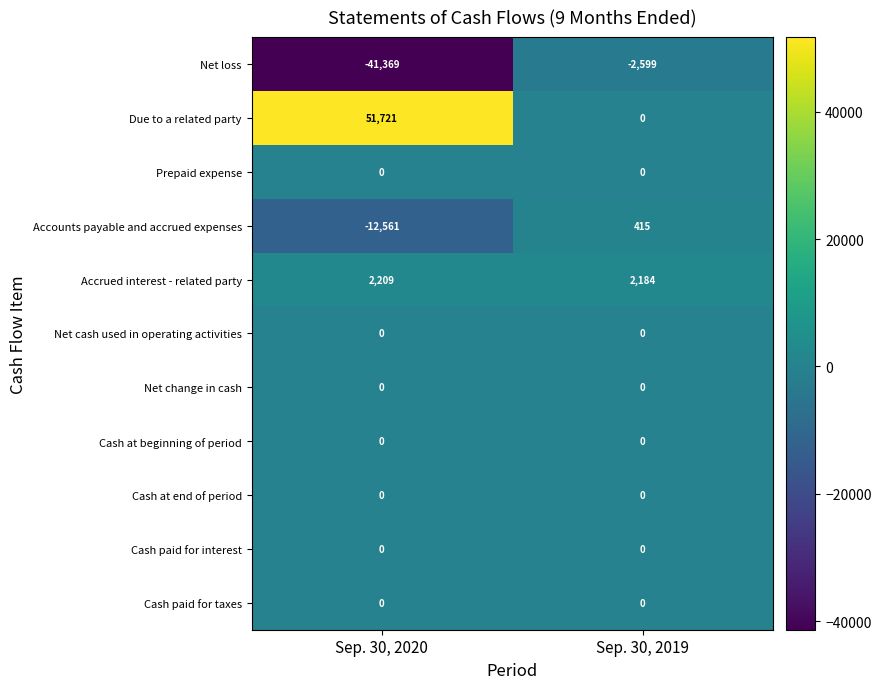

Is the value of Net loss at Sep. 30, 2019 greater than the value of Net change in cash at Sep. 30, 2020?

No